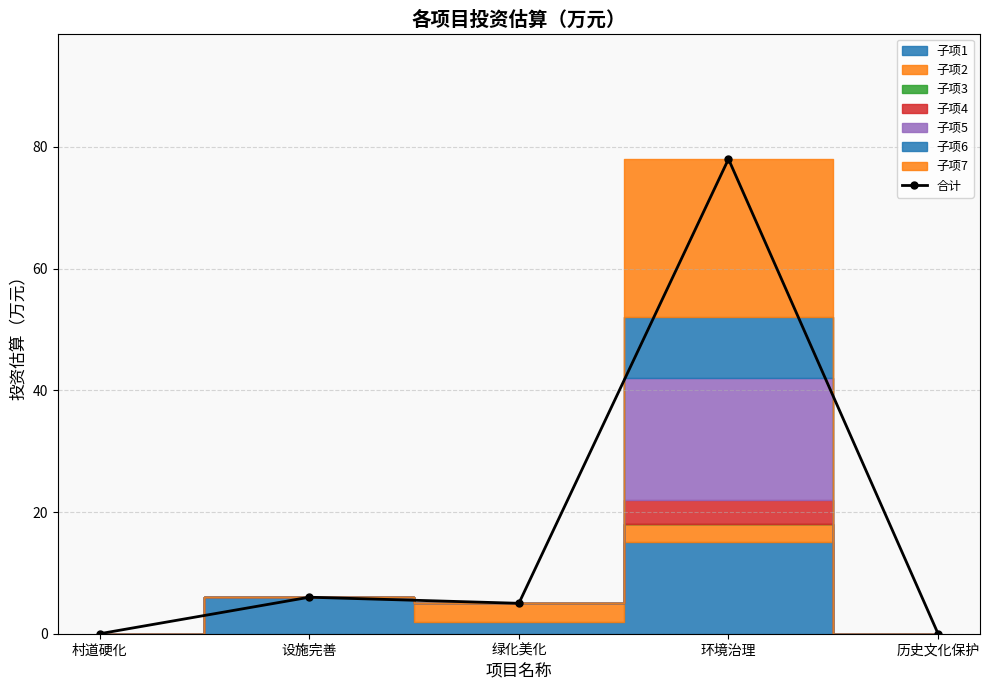

At which category does the data reach its first local valley?

绿化美化